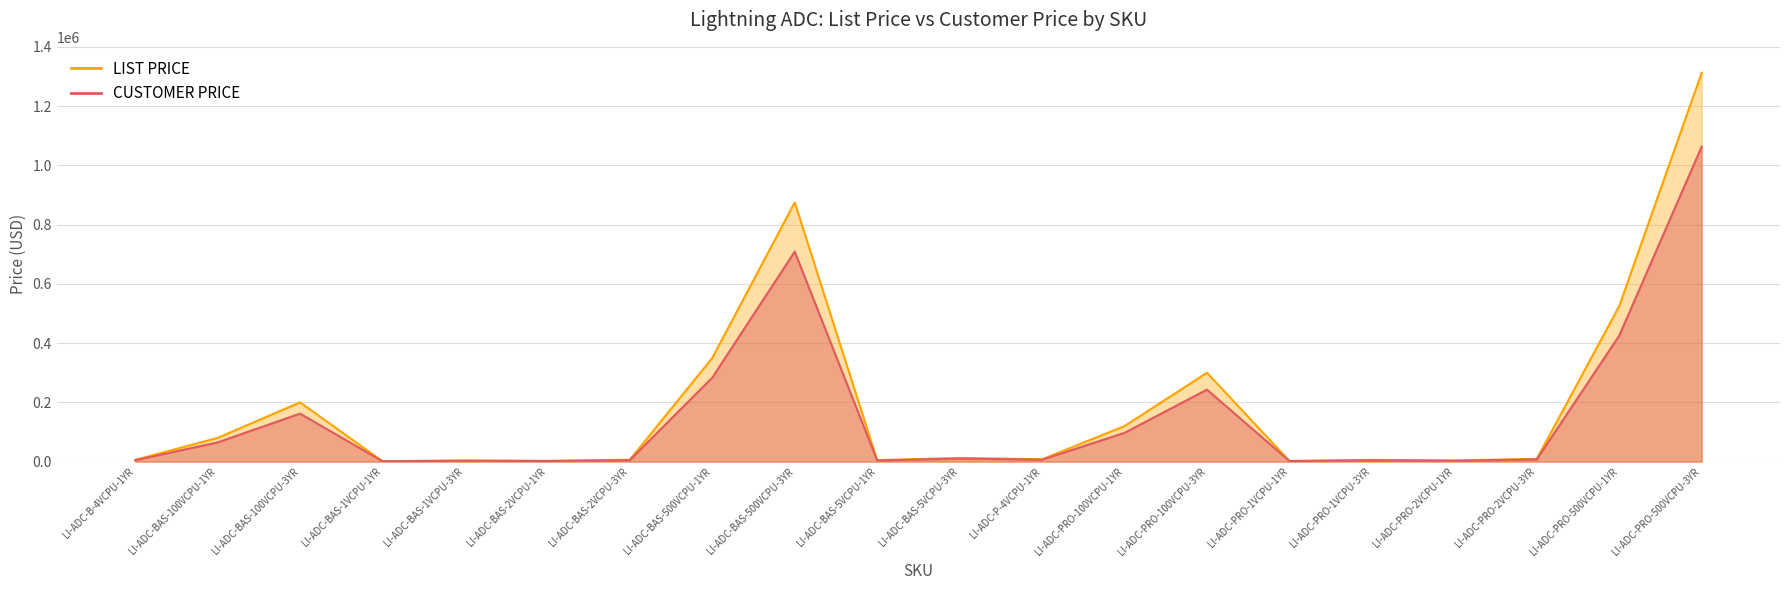

Between LI-ADC-P-4VCPU-1YR and LI-ADC-PRO-500VCPU-3YR, which series saw the biggest shift?

LIST PRICE